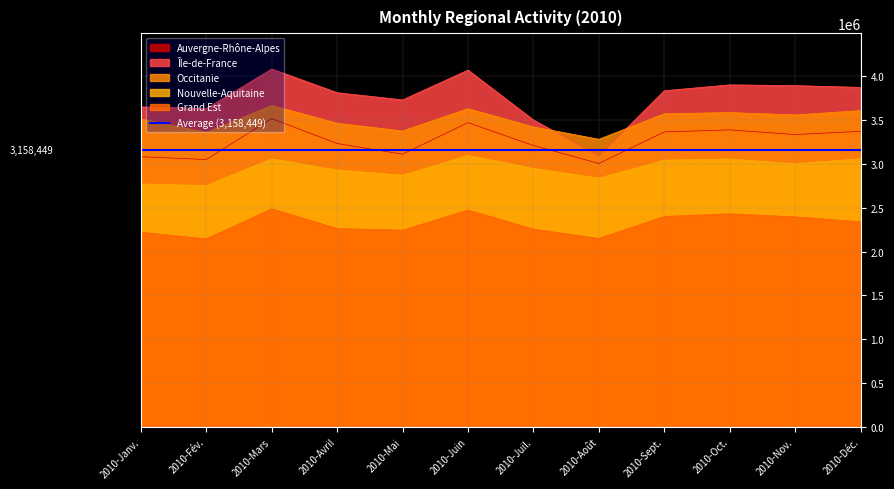

True or false: Nouvelle-Aquitaine and Occitanie intersect in this chart.

False